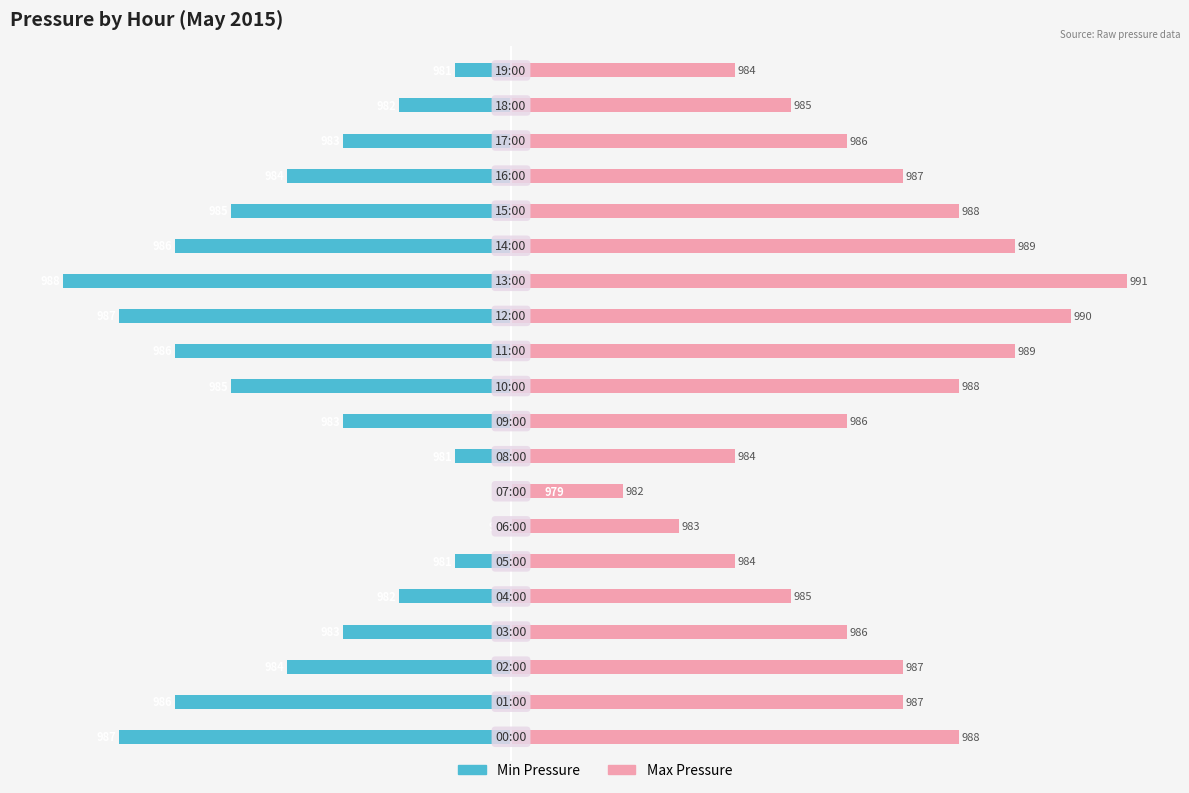

Which series changed the most between 15 and 17?

Min Pressure